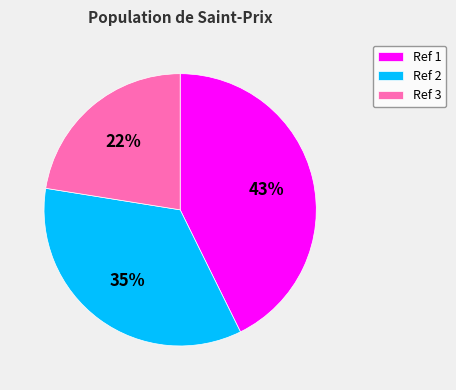

To the nearest percent, what portion does Ref 3 represent?

22%